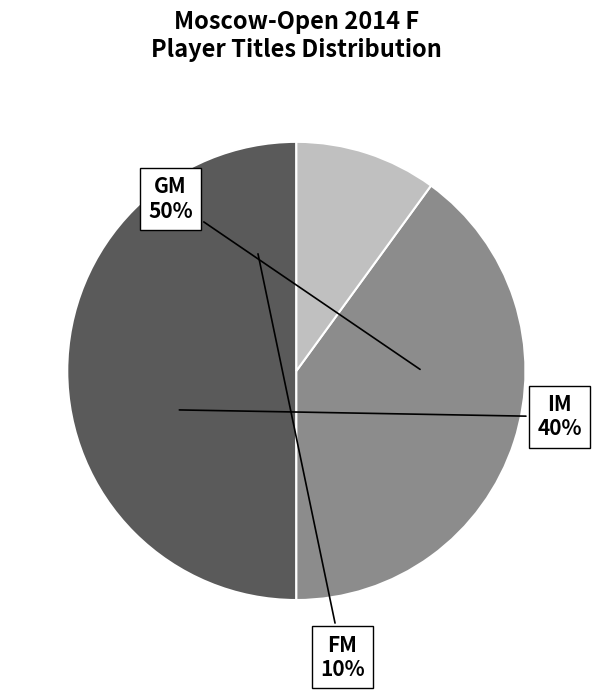

Is the sum of FM and IM greater than half?

No